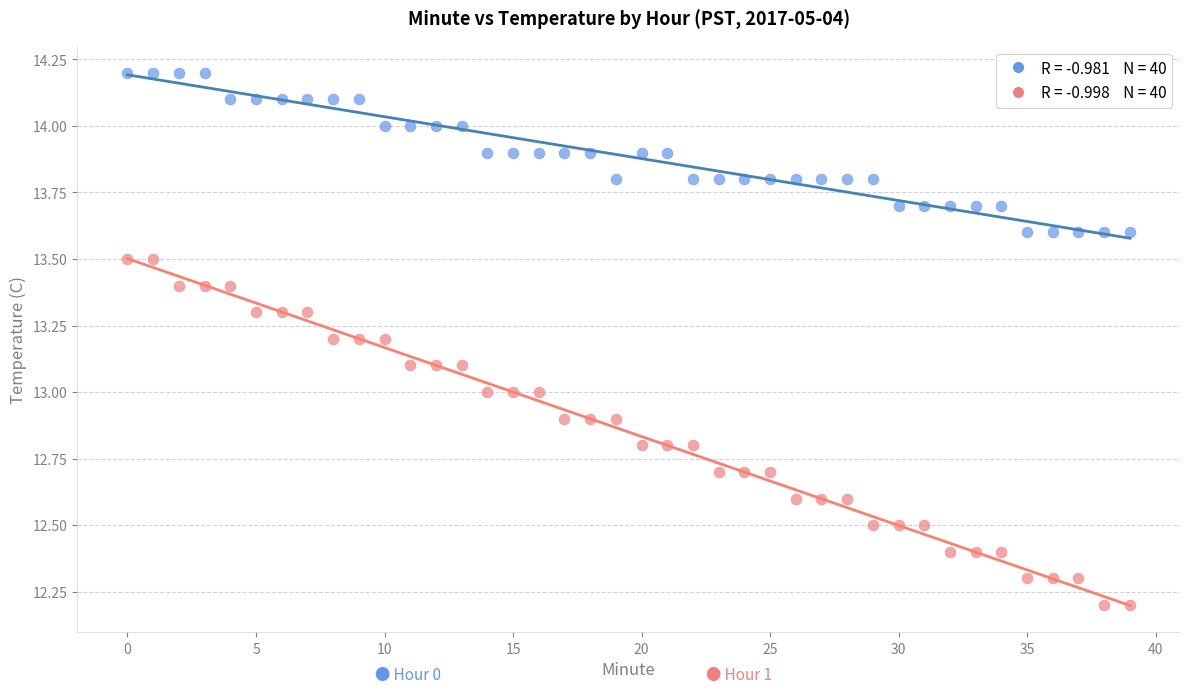

Across all data points, what is the range of Y values (max minus min)?

2.0